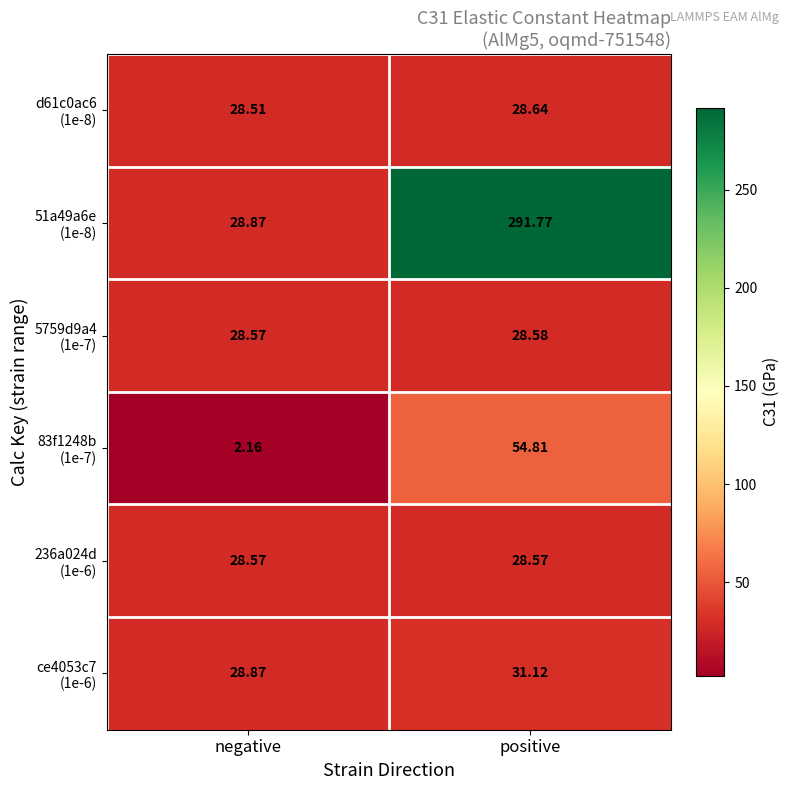

Which label corresponds to the largest value in the chart?

positive